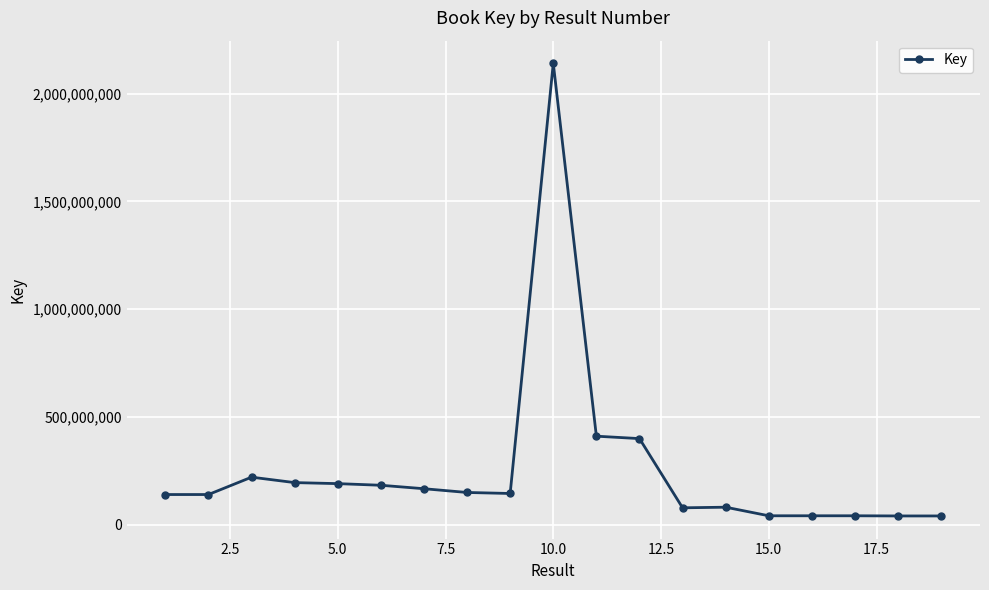

What is the value of the 14th point from the left?

82316587